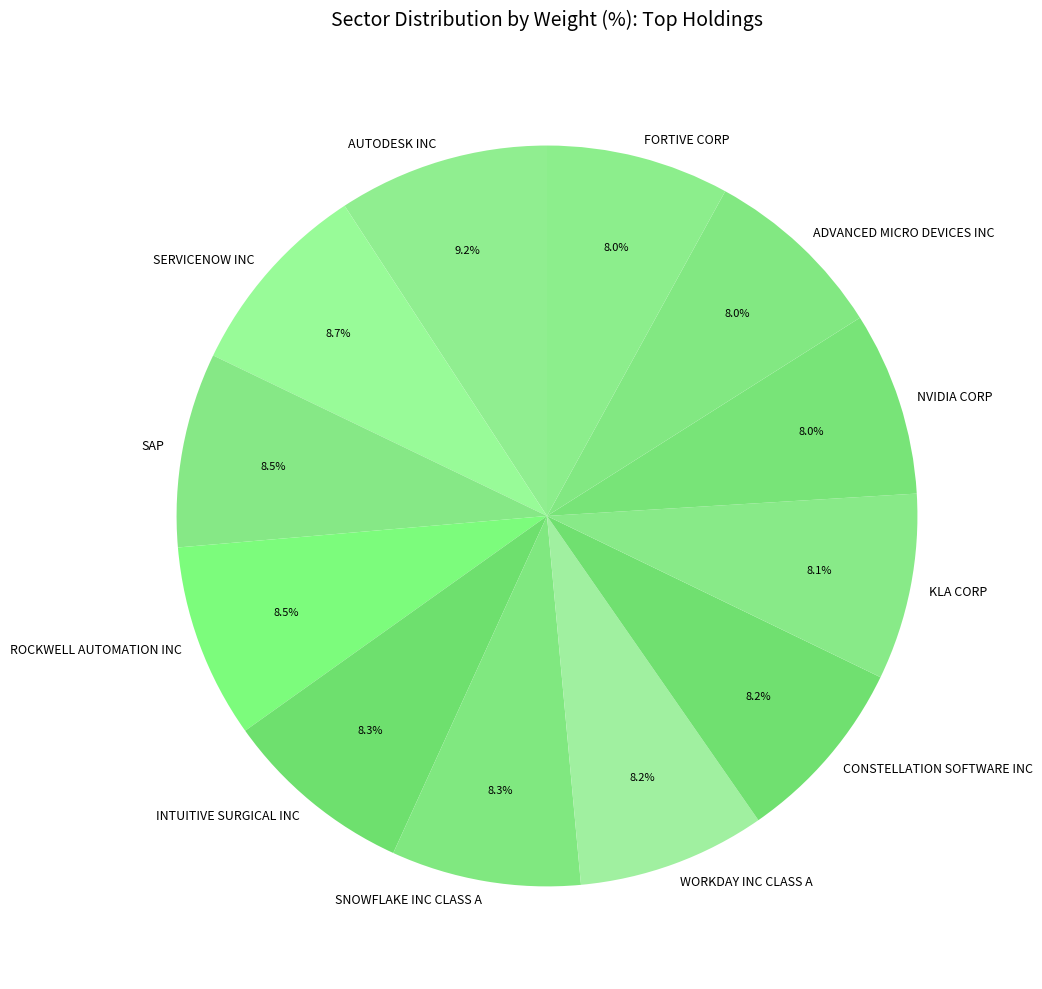

Is the sum of WORKDAY INC CLASS A and AUTODESK INC greater than half?

No